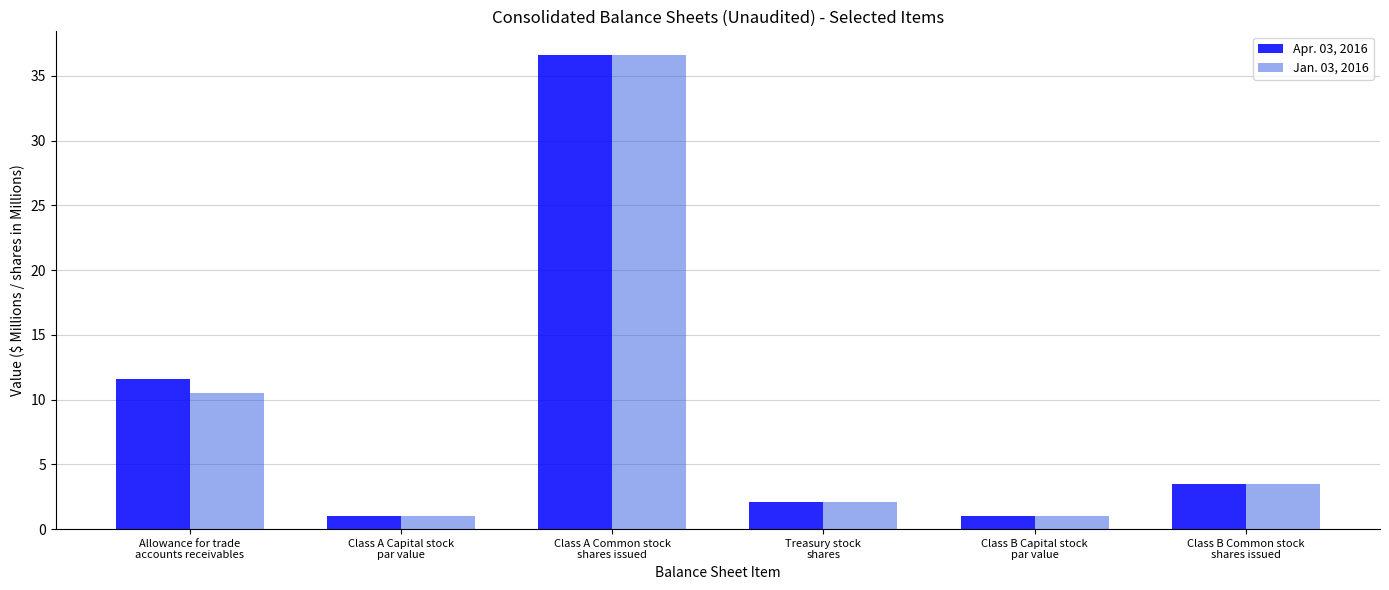

What is the value of the Apr. 03, 2016 bar at the 6th from the left?

3.5